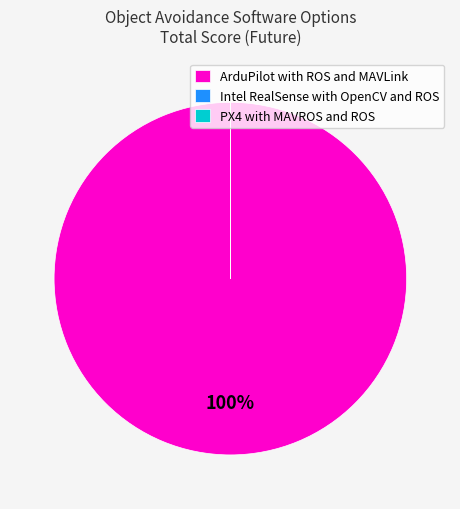

Which slice represents more than half of the pie?

ArduPilot with ROS and MAVLink